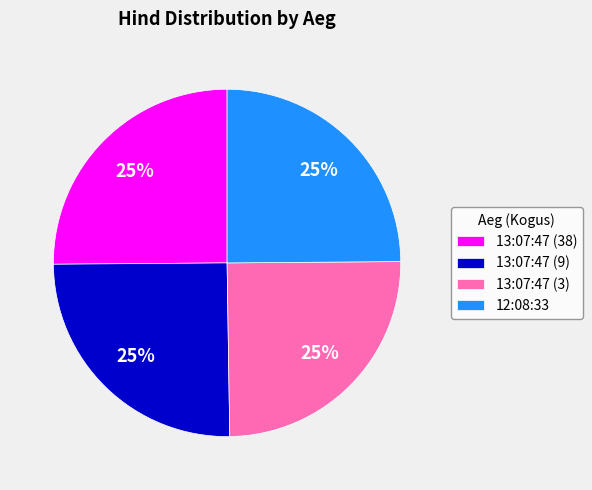

Is there any slice that represents more than half of the pie?

No